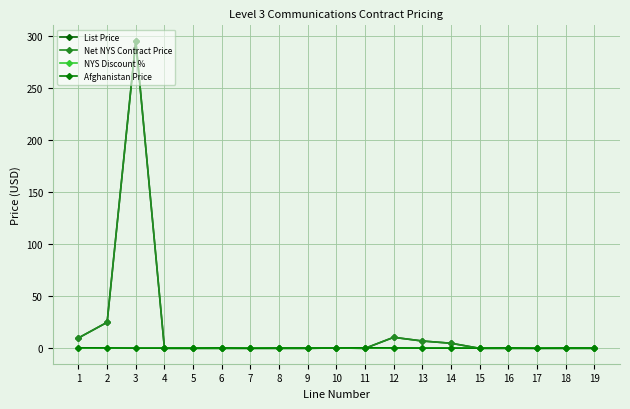

Is this an area chart (filled region under the line)?

No